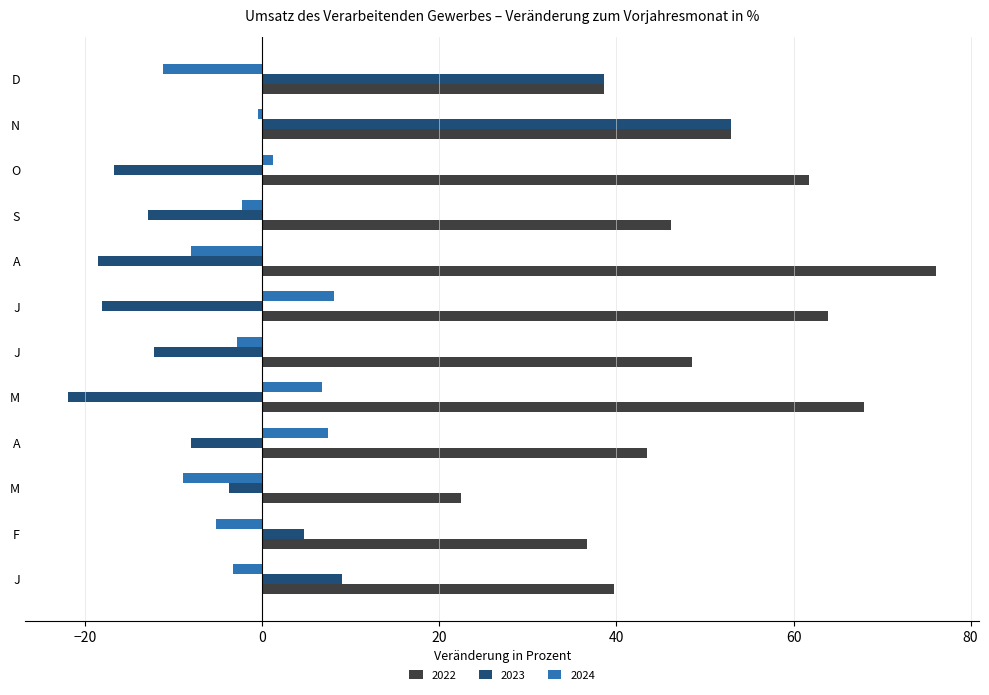

Reading left to right, list all the values displayed in this chart.

2022: J=39.7	F=36.7	M=22.5	A=43.4	M=68.0	J=48.5	J=63.9	A=76.1	S=46.2	O=61.8	N=52.9	D=38.6
2023: J=9.0	F=4.7	M=-3.8	A=-8.1	M=-21.9	J=-12.2	J=-18.1	A=-18.6	S=-12.9	O=-16.7	N=52.9	D=38.6
2024: J=-3.3	F=-5.2	M=-8.9	A=7.4	M=6.7	J=-2.8	J=8.1	A=-8.1	S=-2.3	O=1.2	N=-0.5	D=-11.2